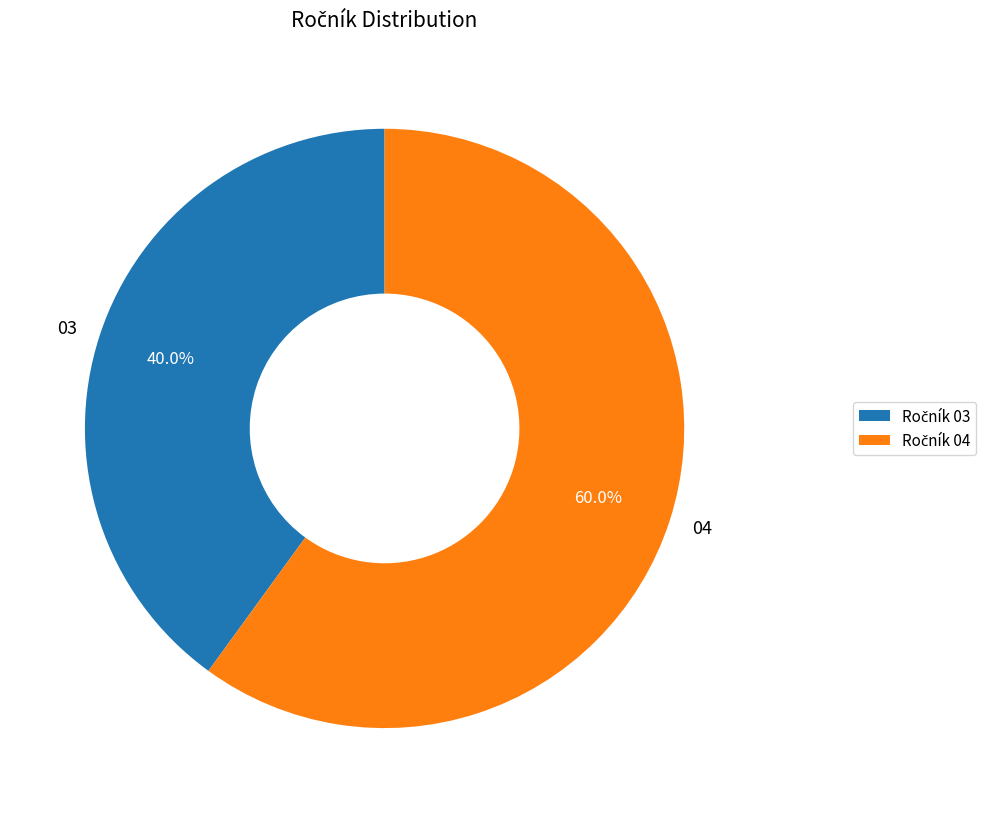

How many segments does this pie chart have?

2